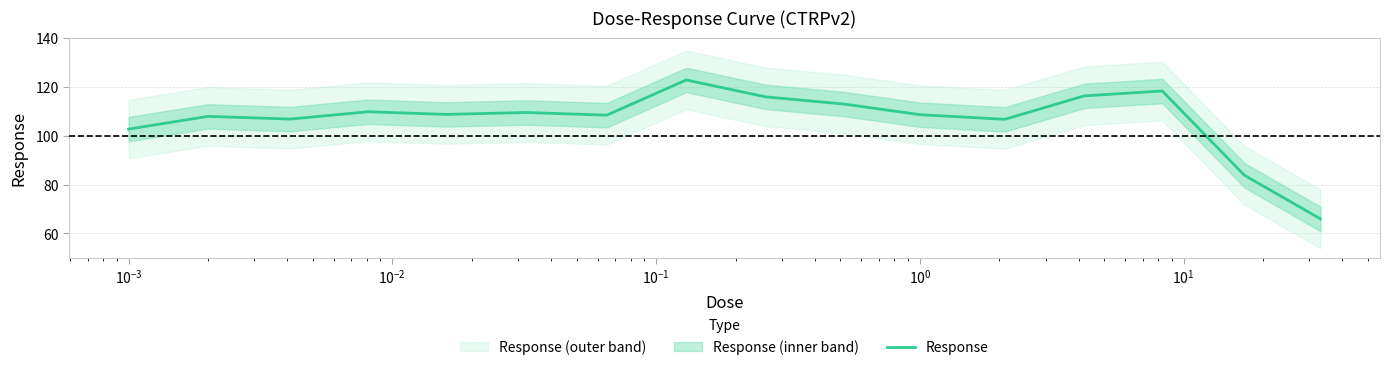

What is the maximum value for Response?

122.8